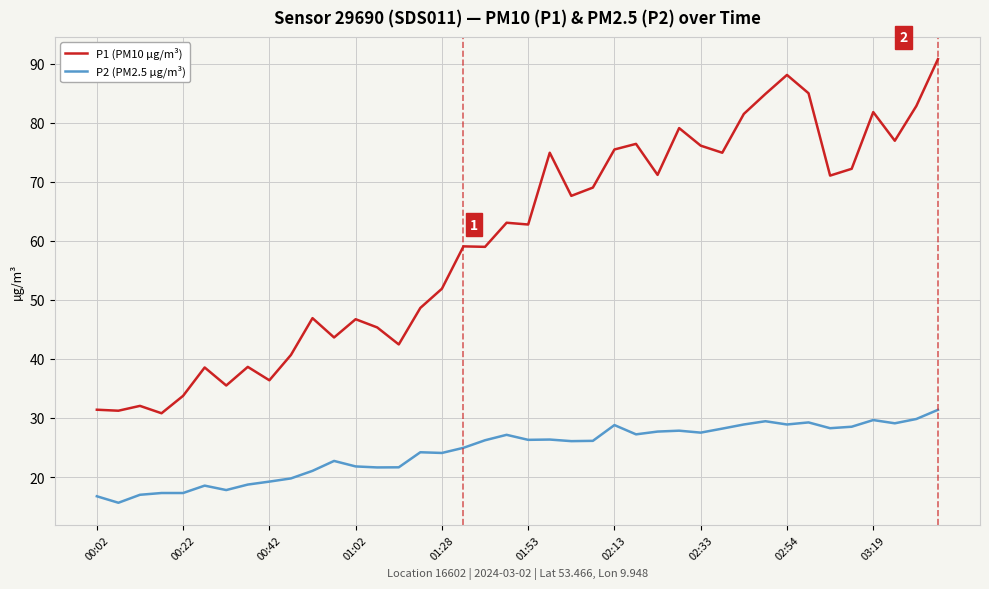

True or false: P2 (PM2.5 µg/m³) and P1 (PM10 µg/m³) cross at least once.

False